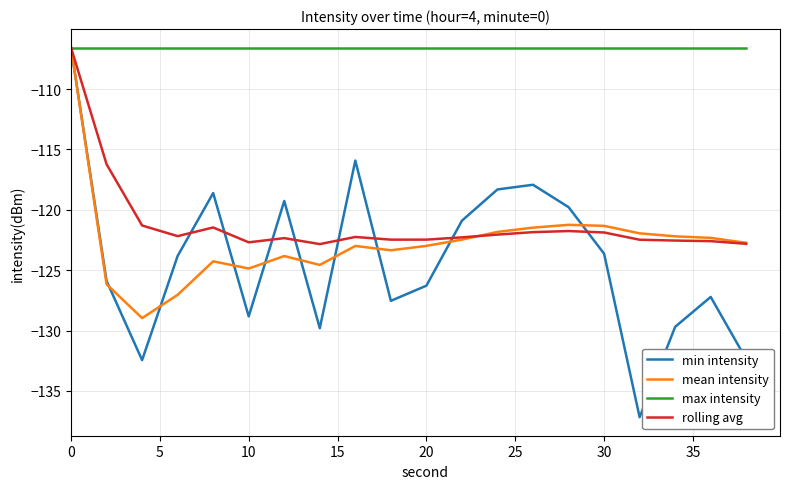

Which series has the largest total across all categories?

max intensity